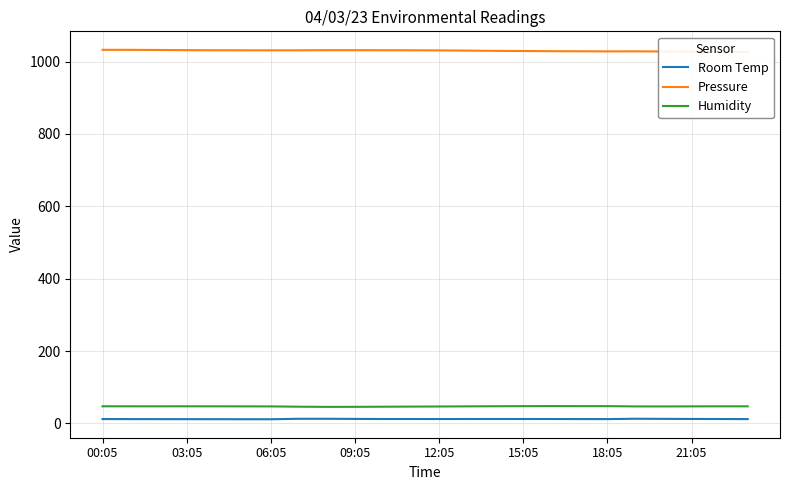

At which category is the sum across all series the highest?

00:05